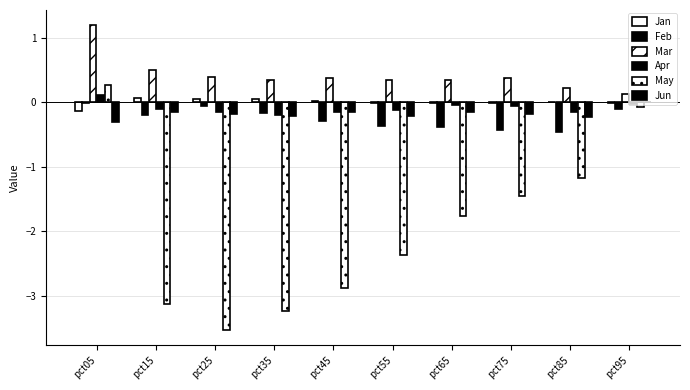

How many distinct data groups are displayed?

6